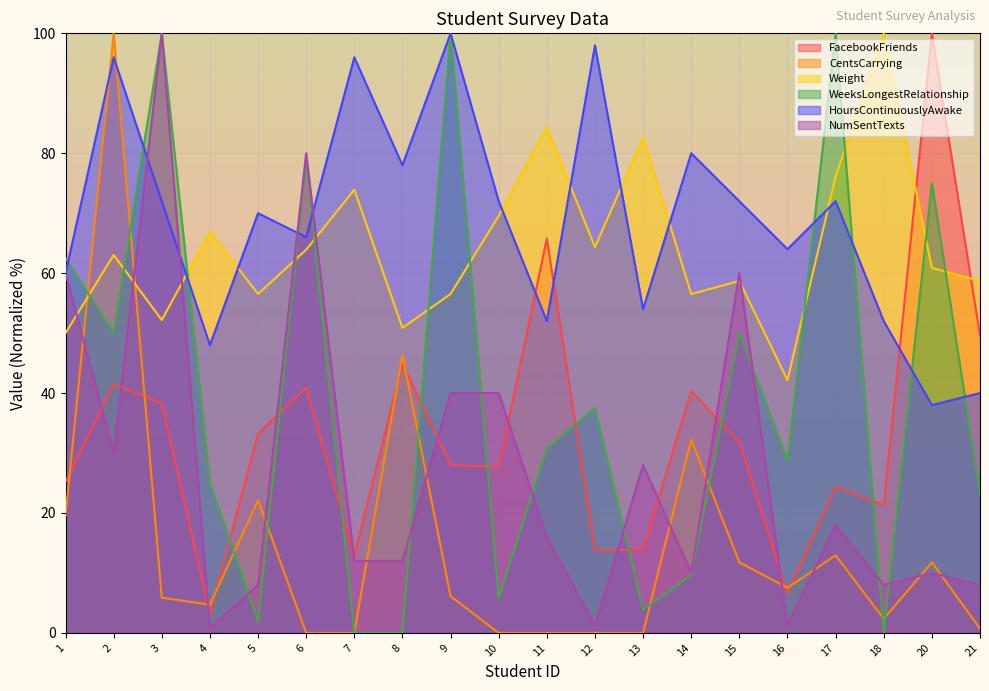

Which has a higher value, 5 or 4?

5